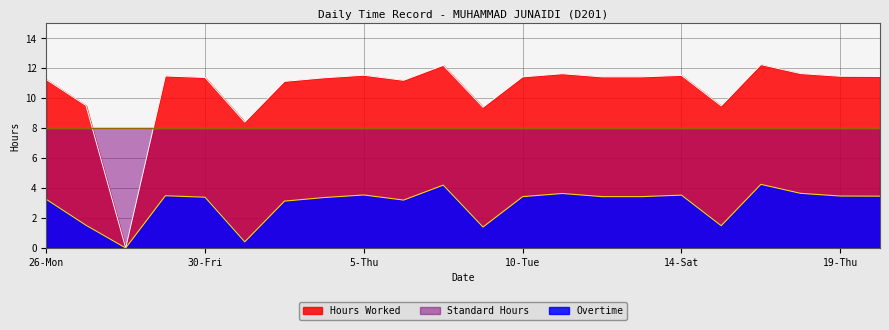

How many times do Standard Hours and Hours Worked cross each other?

2